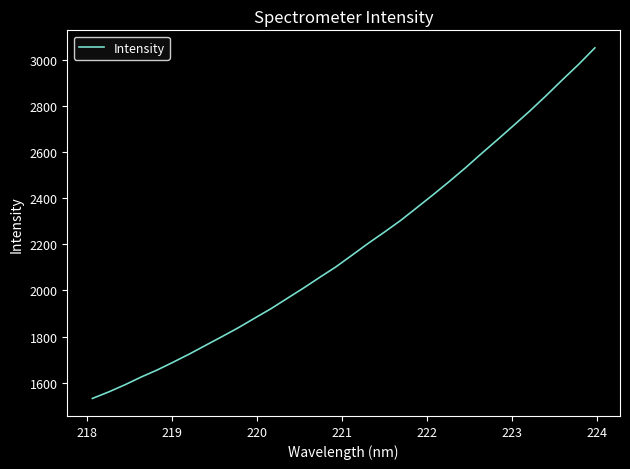

What is the maximum value shown in the chart?

3054.3